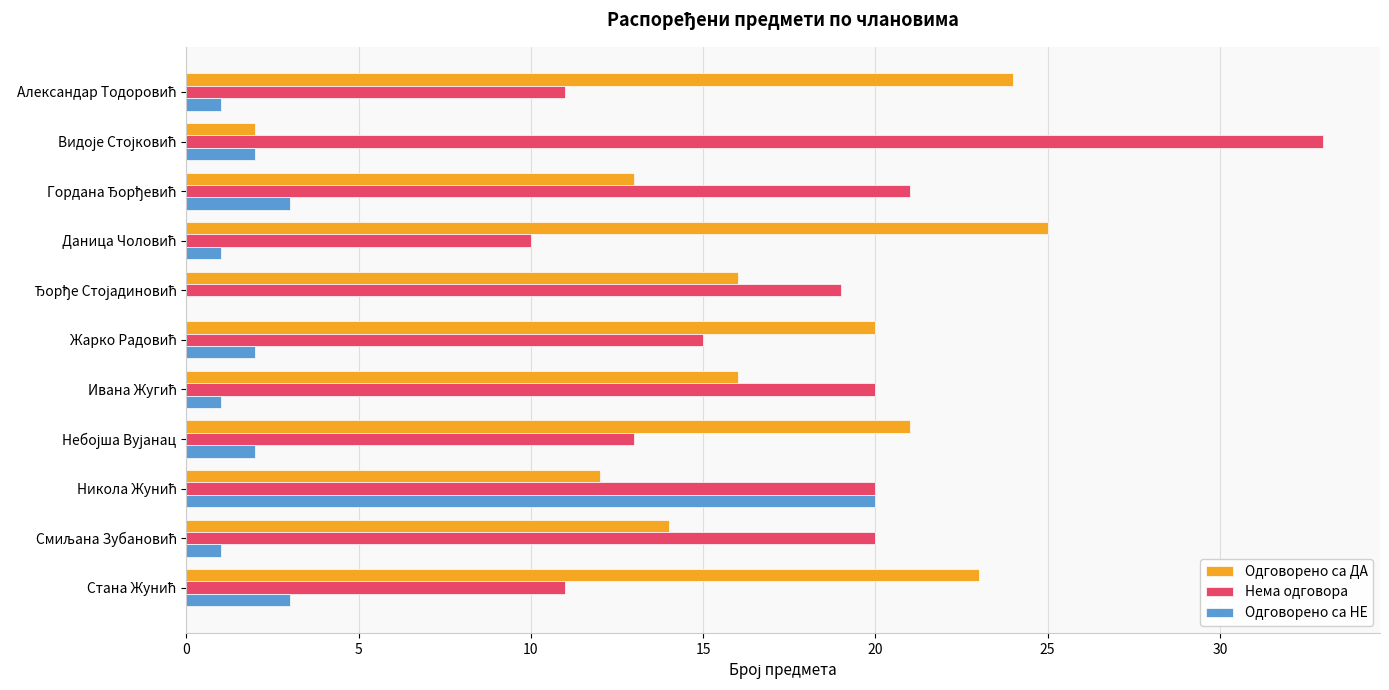

What is the maximum value for Одговорено са НЕ?

20